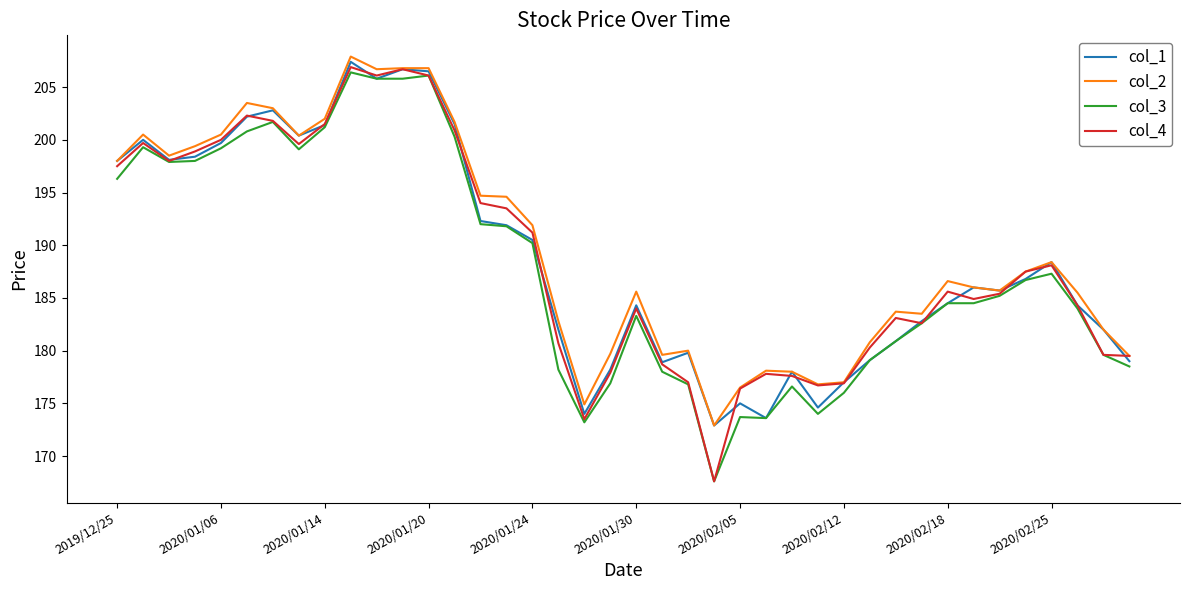

Does the chart display data point markers on the line(s)?

No